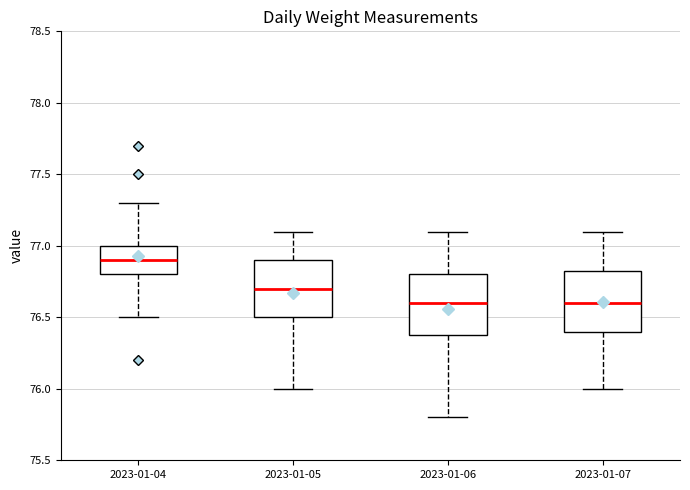

Reading left to right, transcribe this box plot: for each box, give where its median line is, the range the box spans, and where its two whiskers end, as read against the y-axis. The values are not printed on the chart, so give them approximately, as read against the axis.

2023-01-04: median 76.90, box 76.80 to 77.00, whiskers 76.50 to 77.30
2023-01-05: median 76.70, box 76.50 to 76.90, whiskers 76.00 to 77.10
2023-01-06: median 76.60, box 76.40 to 76.80, whiskers 75.80 to 77.10
2023-01-07: median 76.60, box 76.40 to 76.85, whiskers 76.00 to 77.10